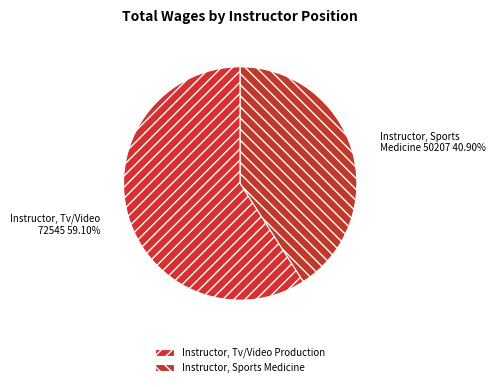

Is there any slice that represents more than half of the pie?

Yes